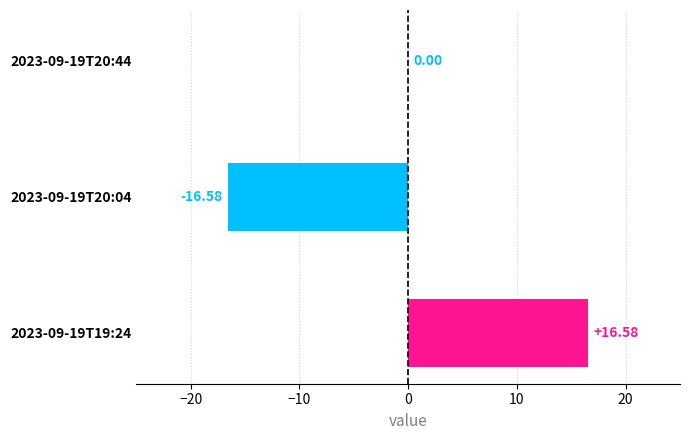

Which has a higher value, 2023-09-19T20:44 or 2023-09-19T20:04?

2023-09-19T20:44